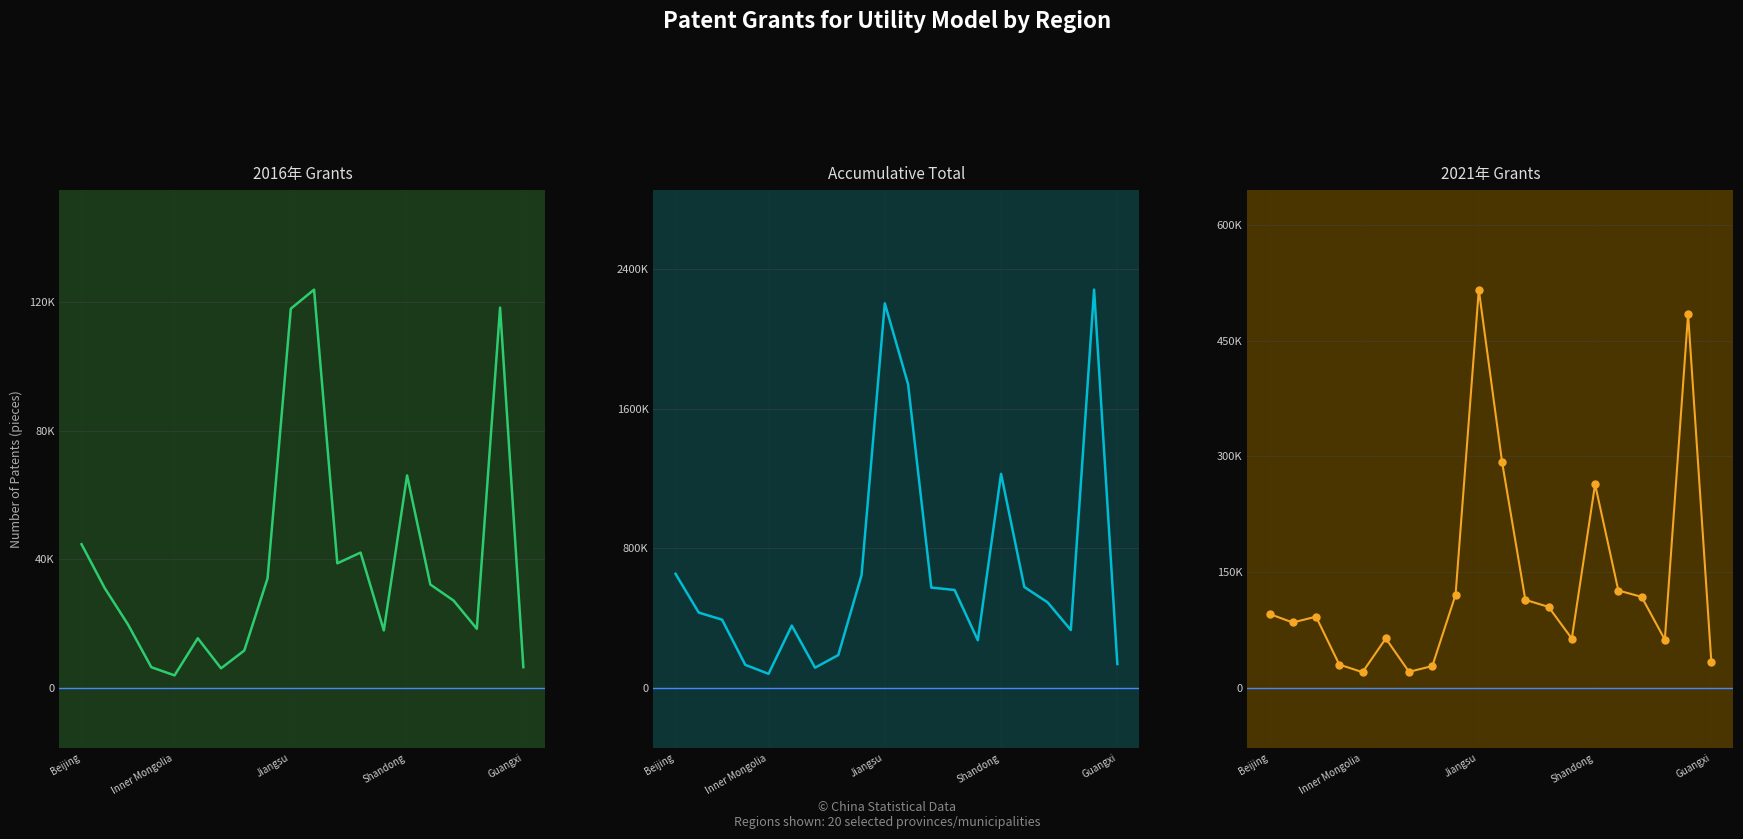

Does the chart have visible grid lines?

Yes